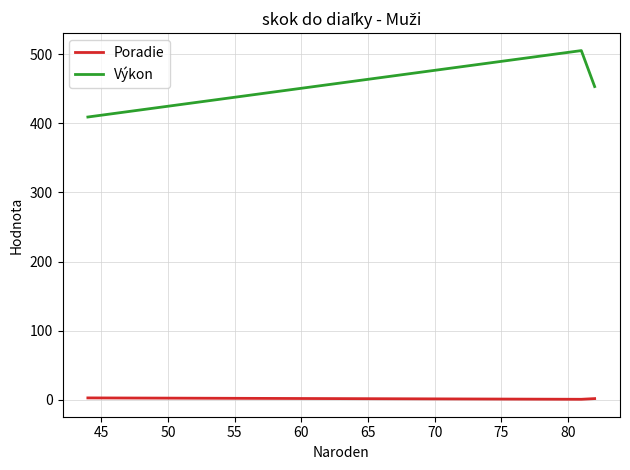

What is the sum of all Poradie values?

6